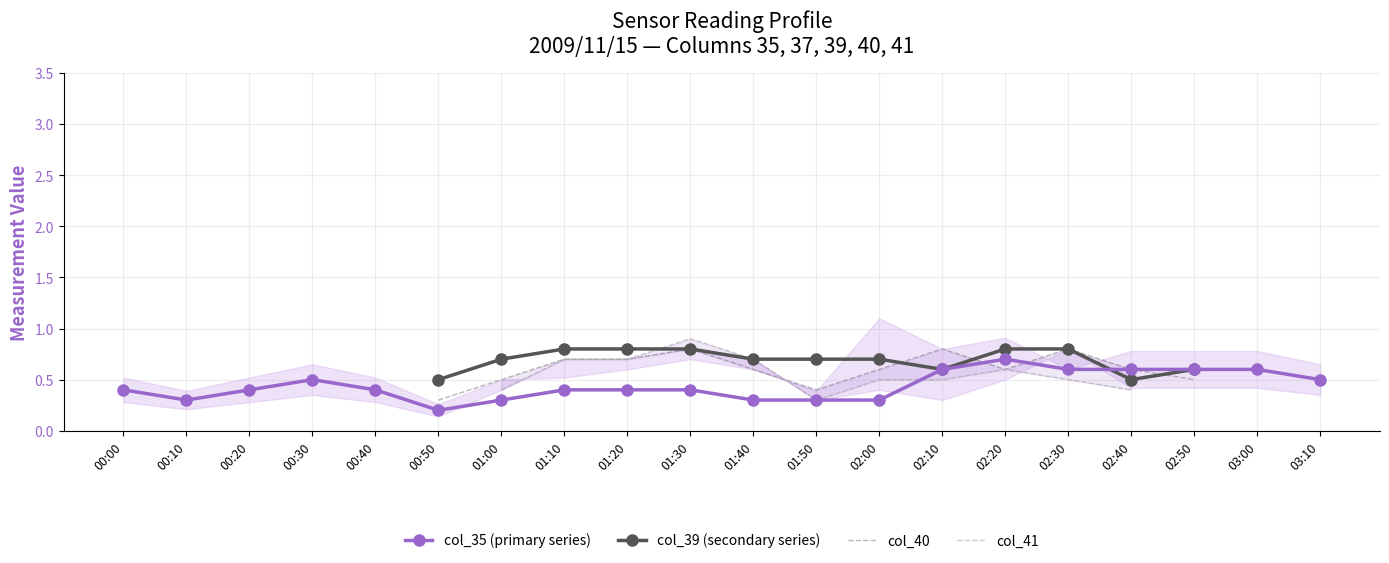

Does the chart have visible grid lines?

Yes